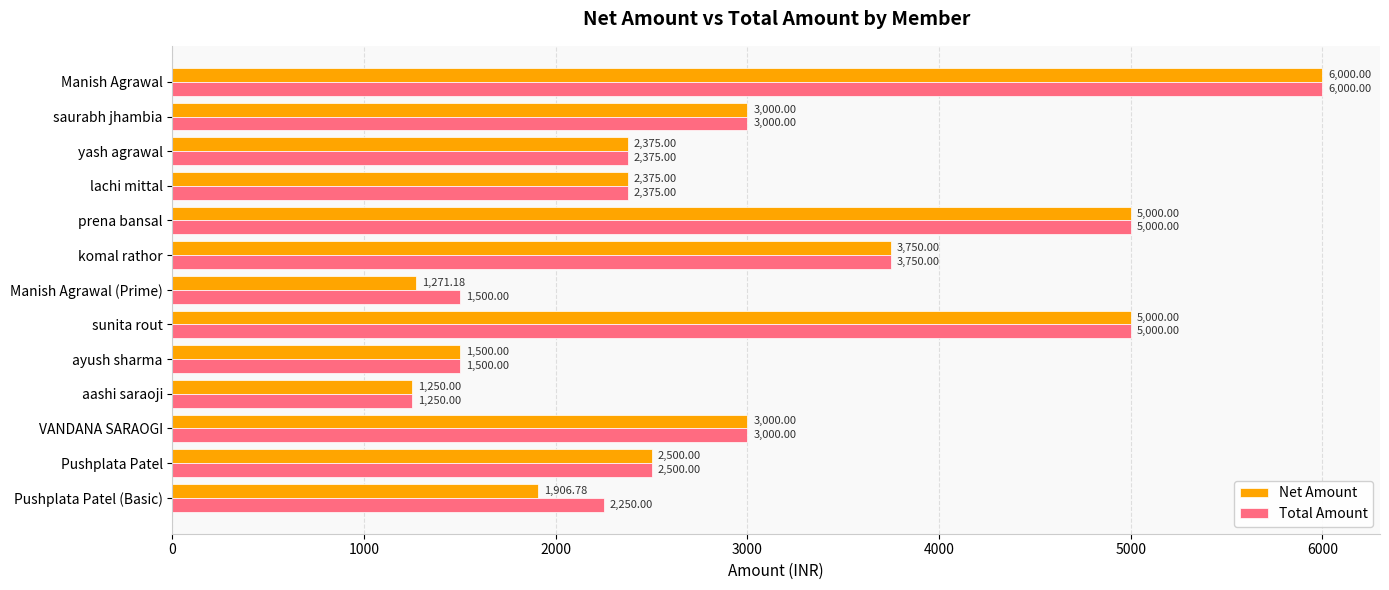

Rank the series by their average value, from highest to lowest.

Total Amount, Net Amount